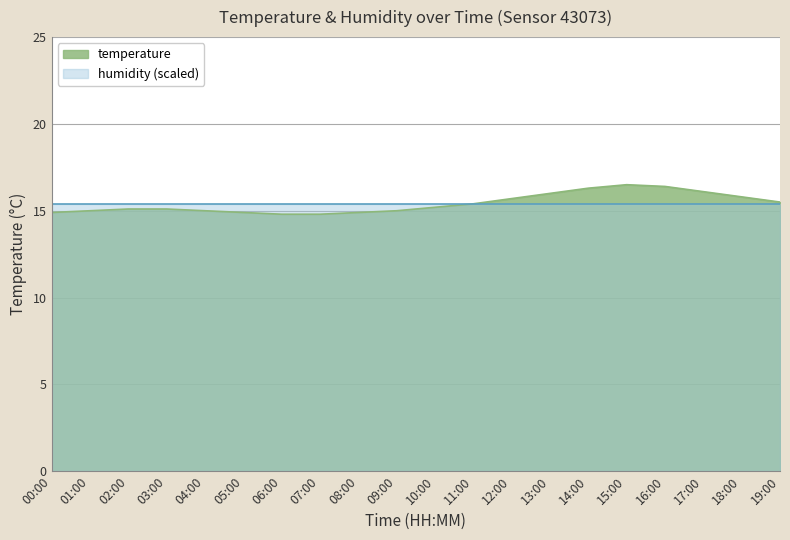

What is the difference between the second highest and second lowest values?

1.6